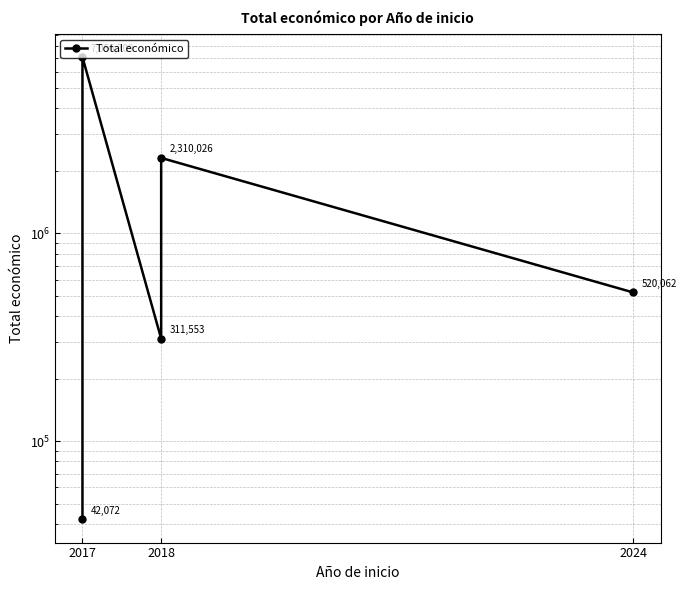

Does the chart display data point markers on the line(s)?

Yes